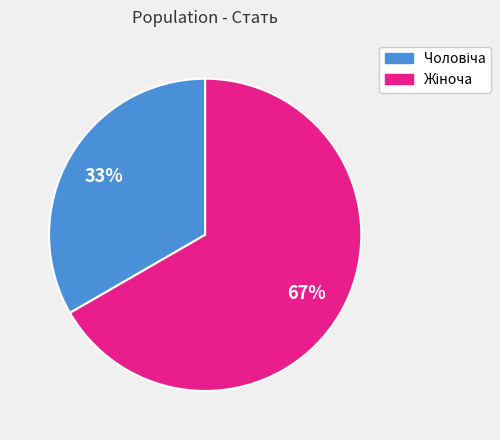

To the nearest percent, what is the average slice percentage?

50%